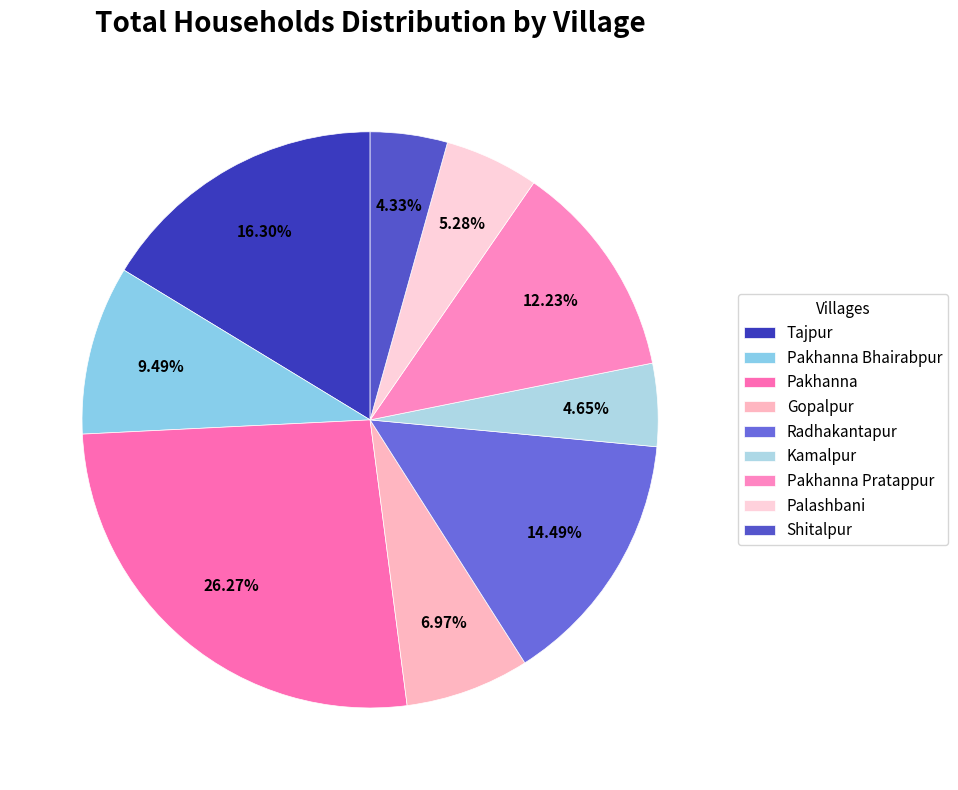

How many segments does this pie chart have?

9